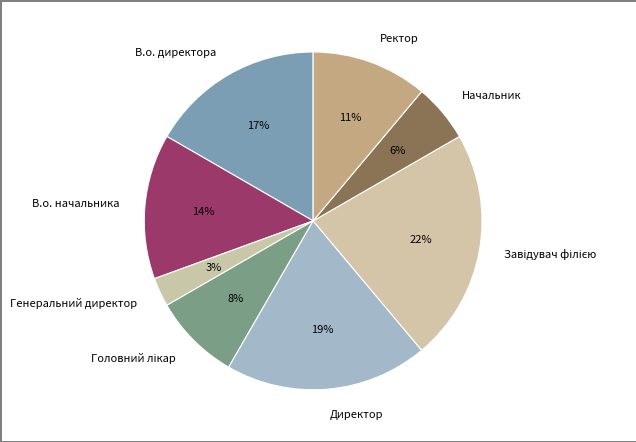

How many segments does this pie chart have?

8